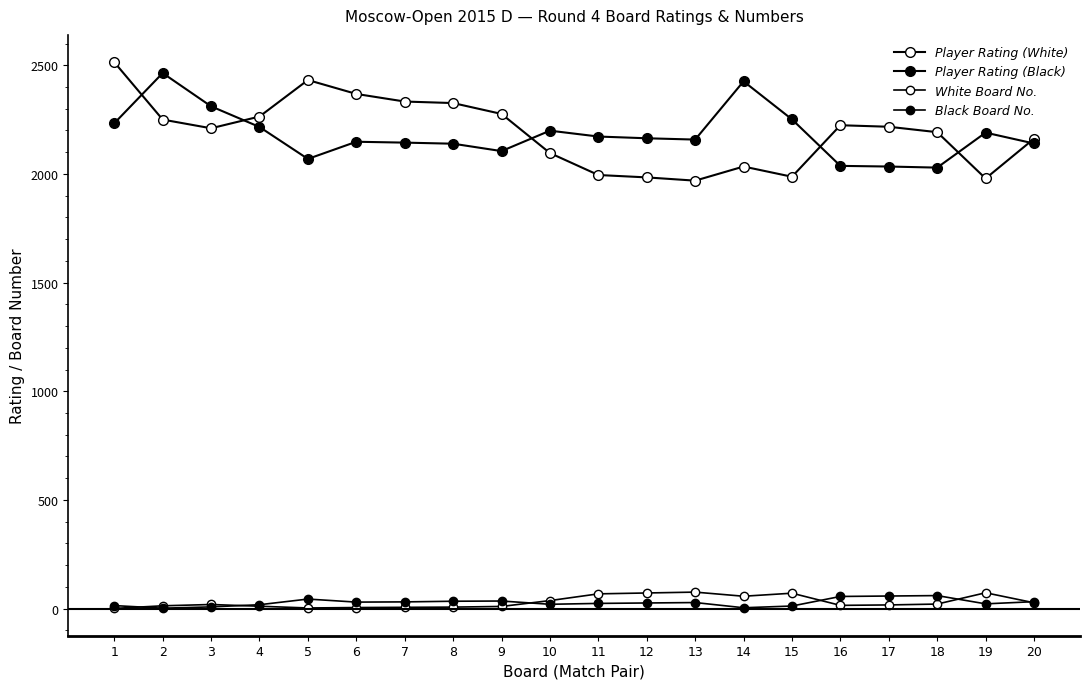

Rank the series at 11 from highest to lowest value.

Player Rating (Black), Player Rating (White), White Board No., Black Board No.